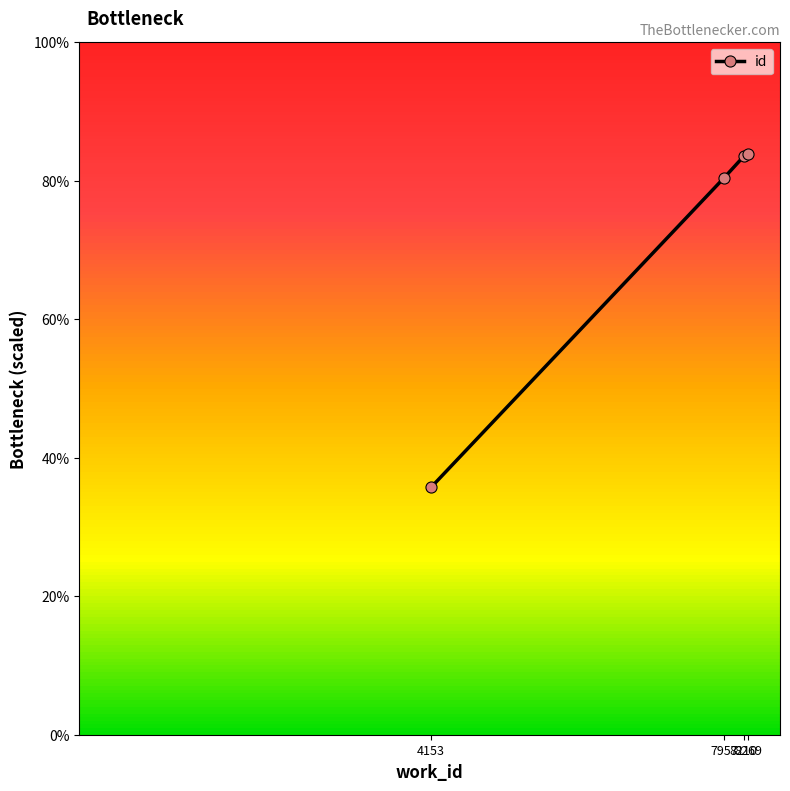

Read the value at 4153.

35.7